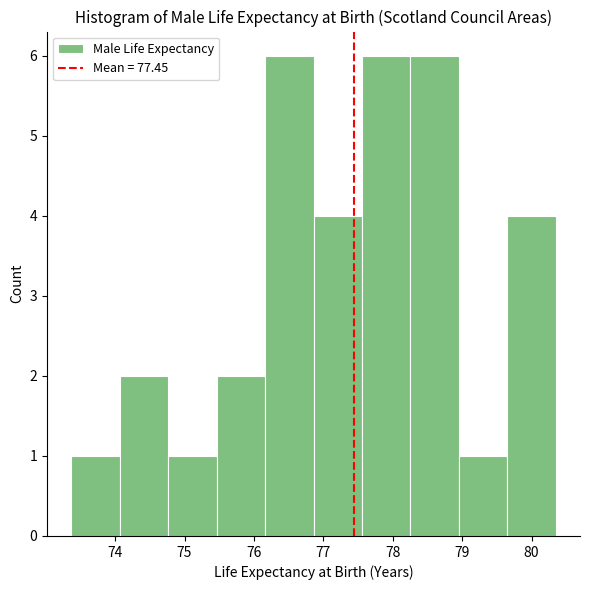

What is the height of the bar covering 79.6 to 80.3 on the x-axis? Neither the bar edges nor the heights are printed on the chart, so give them approximately, as read against the axes.

4